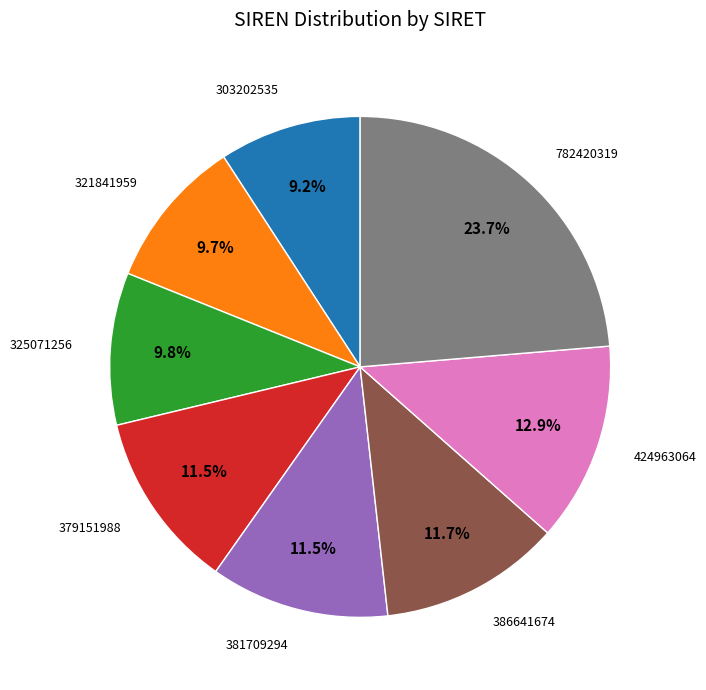

Is there a majority slice in this chart?

No